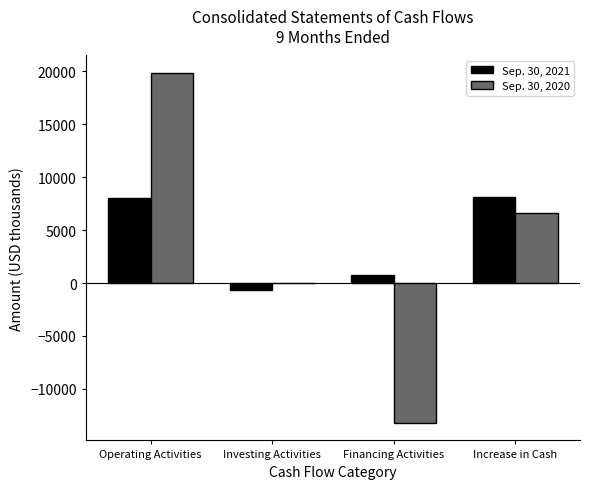

At which category is the sum across all series the highest?

Operating Activities